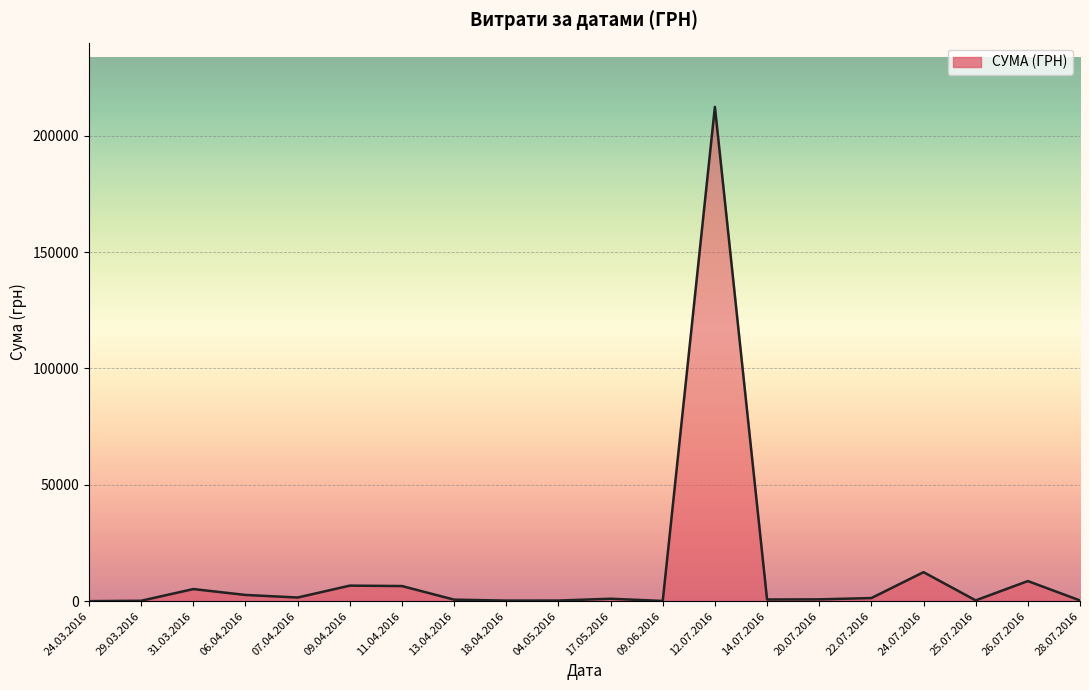

The value at 24.07.2016 is 12487.7. True or false?

True